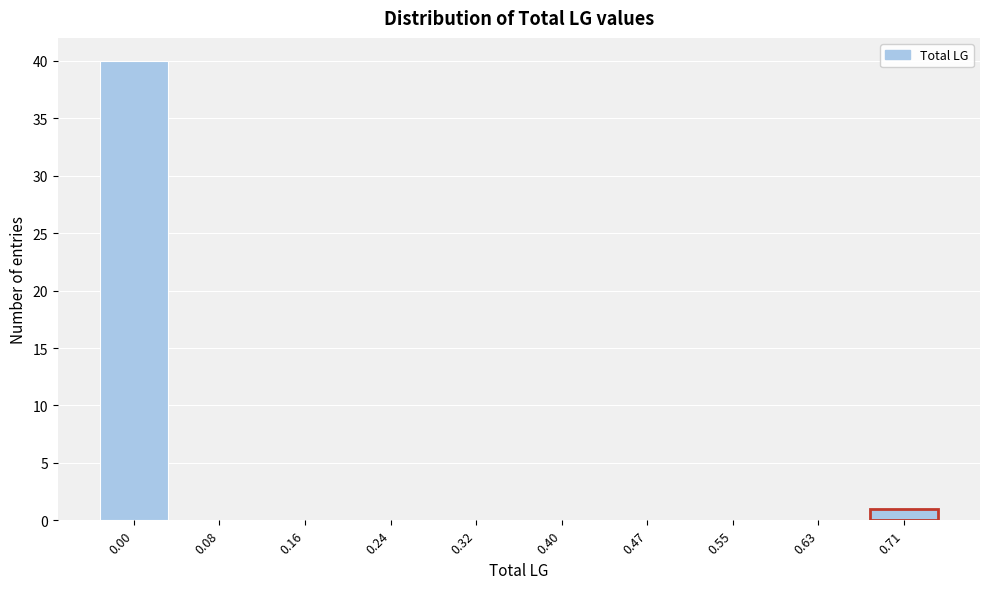

Reading left to right, what are all the values shown in this chart?

0.00=40	0.08=0	0.16=0	0.24=0	0.32=0	0.40=0	0.47=0	0.55=0	0.63=0	0.71=1